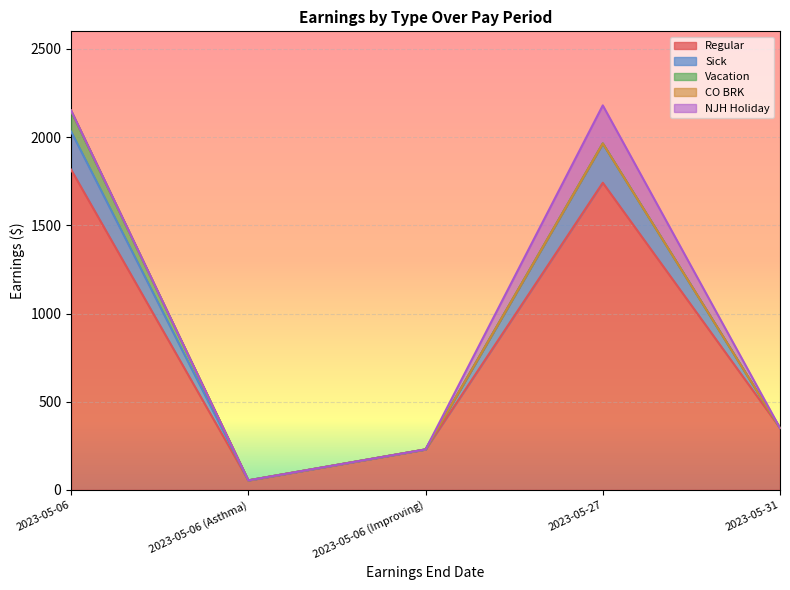

What position from the right is 2023-05-31?

1